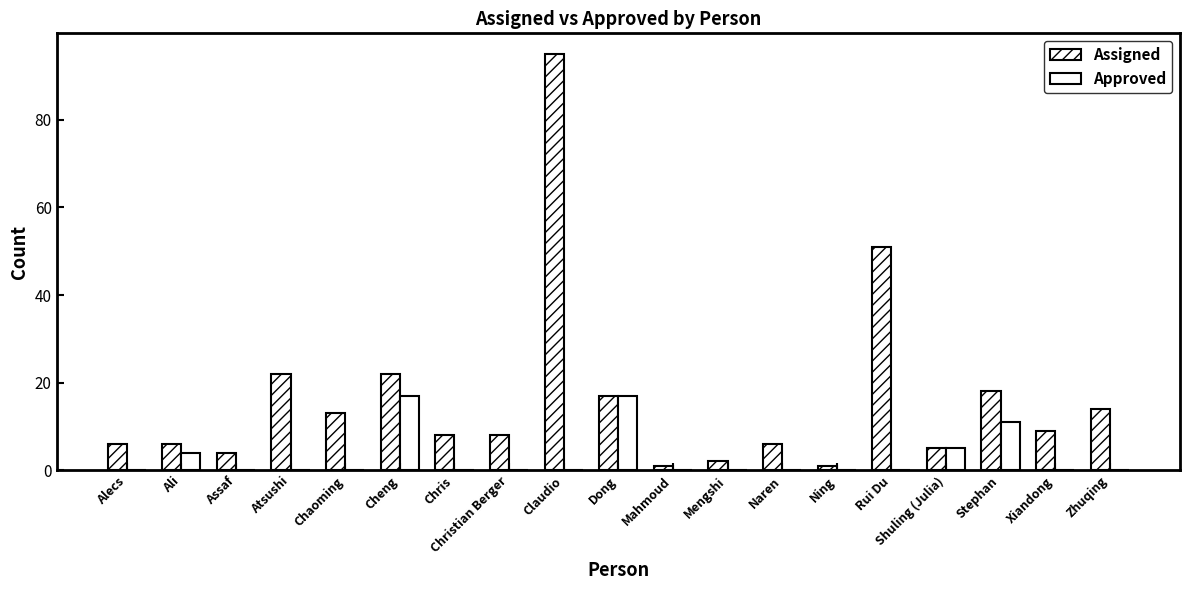

At how many categories does at least one series exceed 87?

1